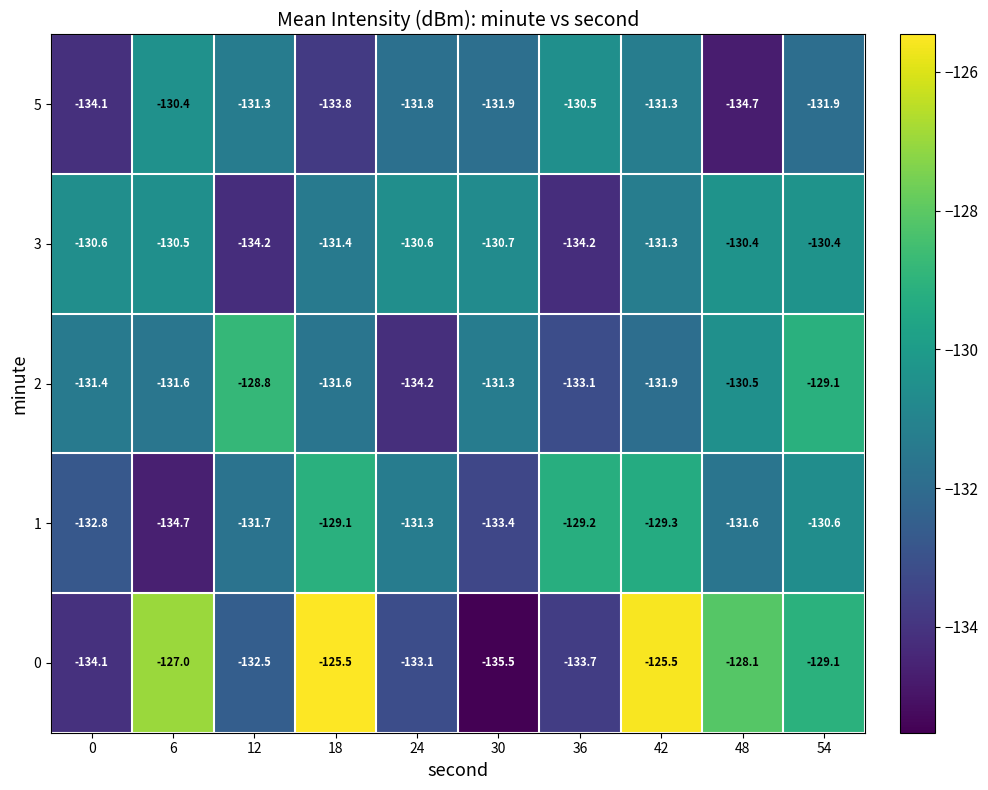

At which category is the sum across all series the highest?

42